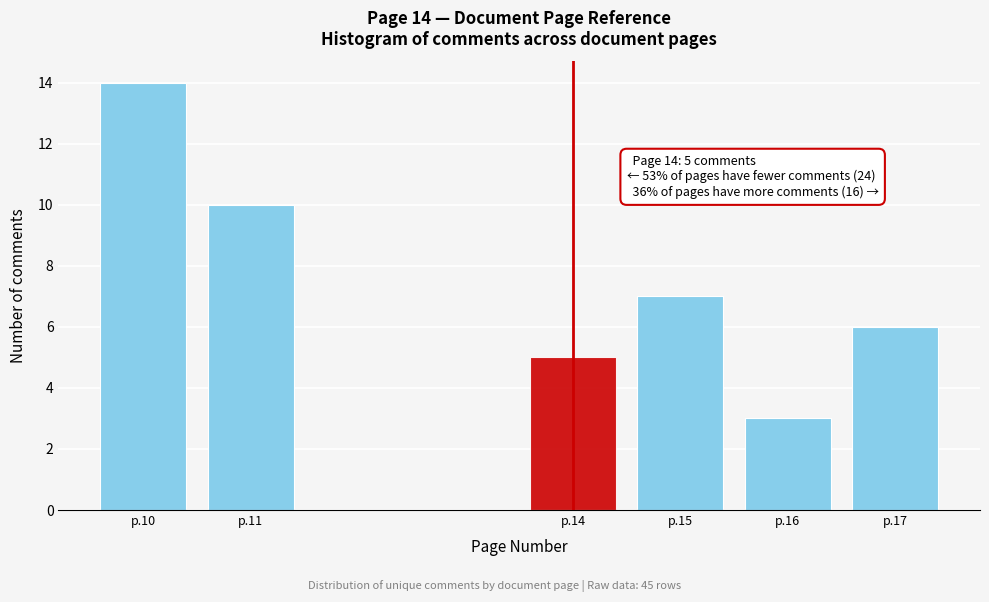

Reading left to right, what are all the values shown in this chart?

p.10=14	p.11=10	p.14=5	p.15=7	p.16=3	p.17=6